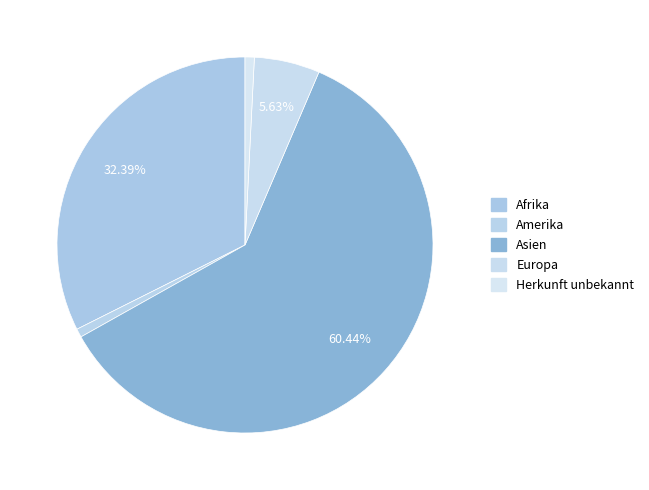

Rank the categories by value from highest to lowest.

Asien, Afrika, Europa, Herkunft unbekannt, Amerika